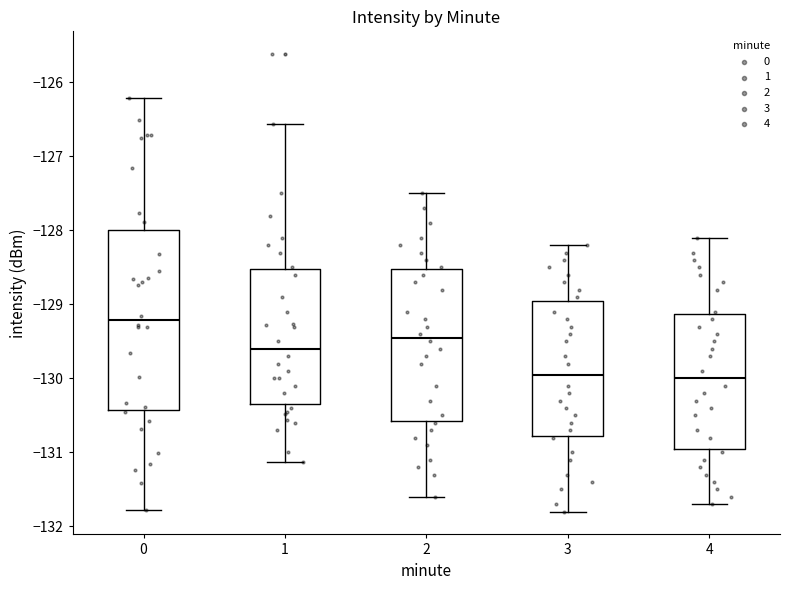

Reading left to right, transcribe this box plot: for each box, give where its median line is, the range the box spans, and where its two whiskers end, as read against the y-axis. The values are not printed on the chart, so give them approximately, as read against the axis.

0: median -129.2, box -130.4 to -128.0, whiskers -131.8 to -126.2
1: median -129.6, box -130.3 to -128.5, whiskers -131.1 to -126.6
2: median -129.4, box -130.6 to -128.5, whiskers -131.6 to -127.5
3: median -129.9, box -130.8 to -128.9, whiskers -131.8 to -128.2
4: median -130.0, box -130.9 to -129.1, whiskers -131.7 to -128.1